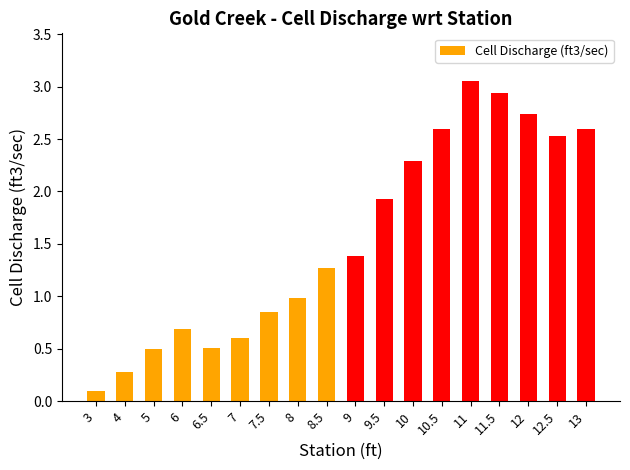

What position from the right is 12?

3